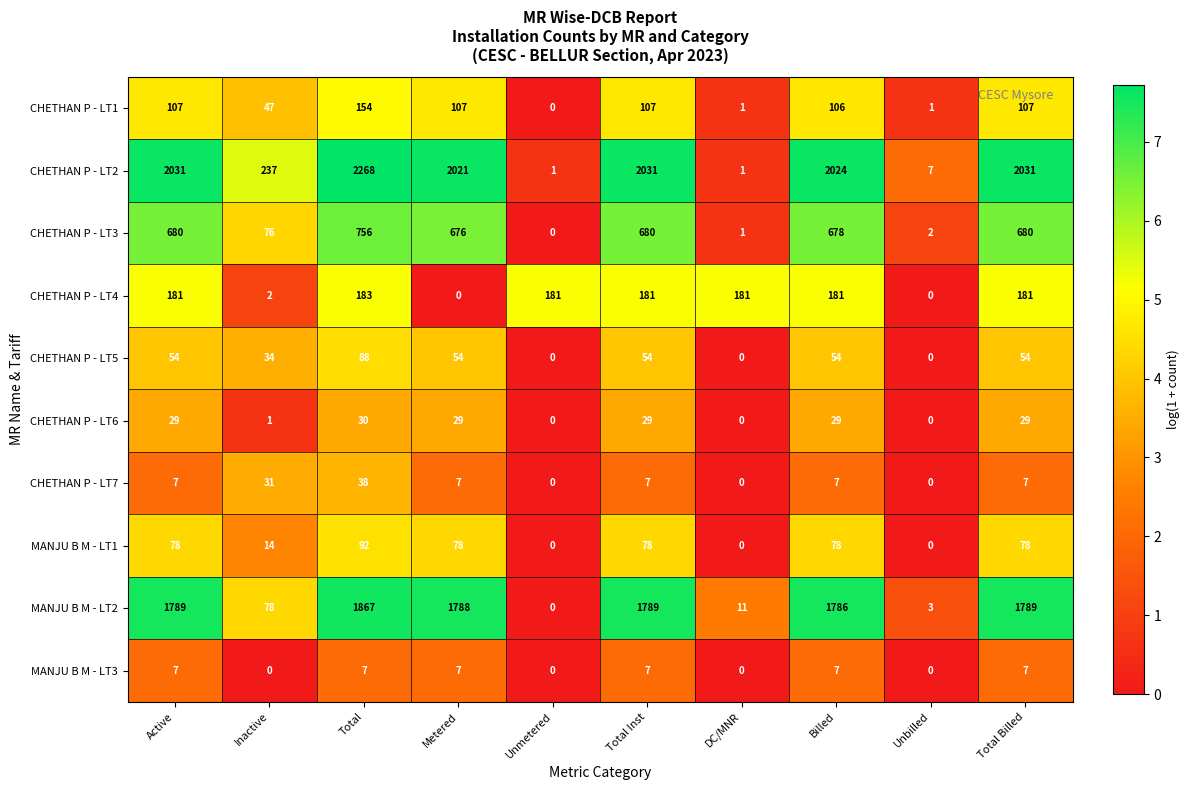

Which series has the widest spread of values?

CHETHAN P - LT2